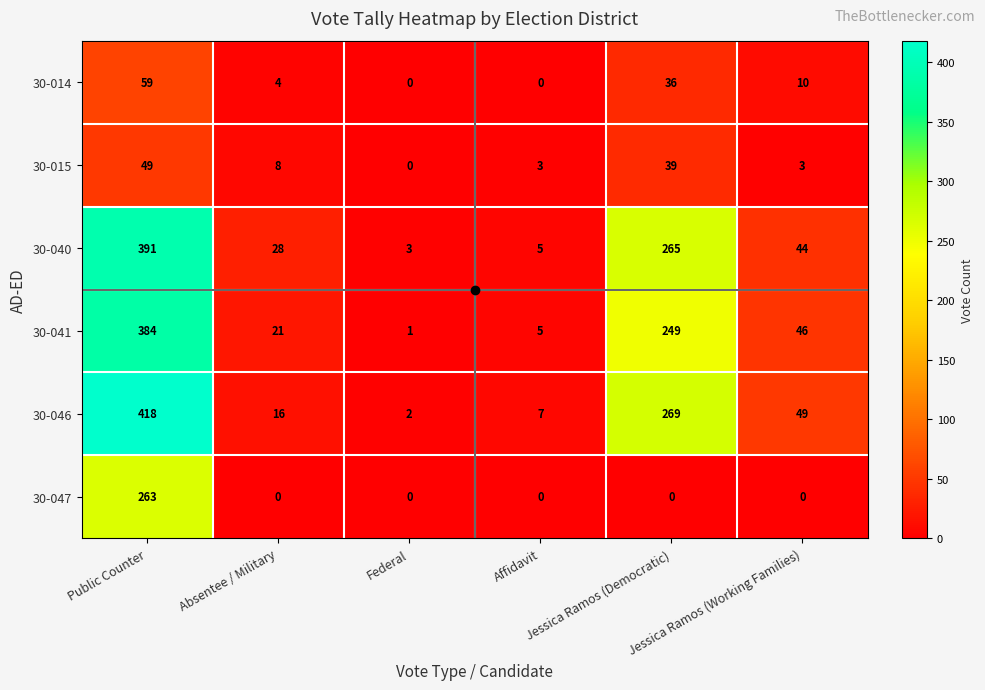

Rank the series by their maximum value, from highest to lowest.

30-046, 30-040, 30-041, 30-047, 30-014, 30-015